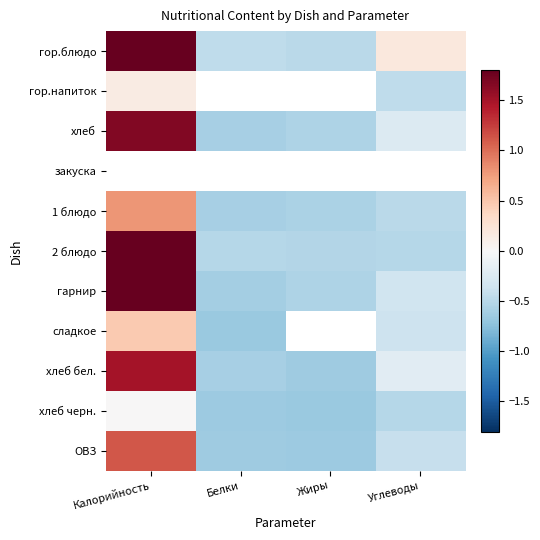

What is the sum of all ОВЗ values?

-0.6